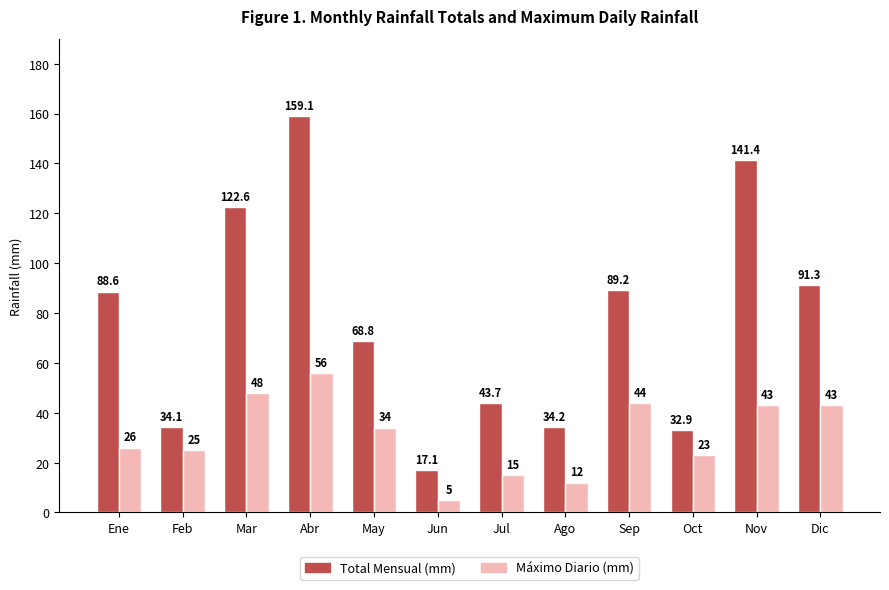

List the series in order of their overall mean, highest first.

Total Mensual (mm), Máximo Diario (mm)